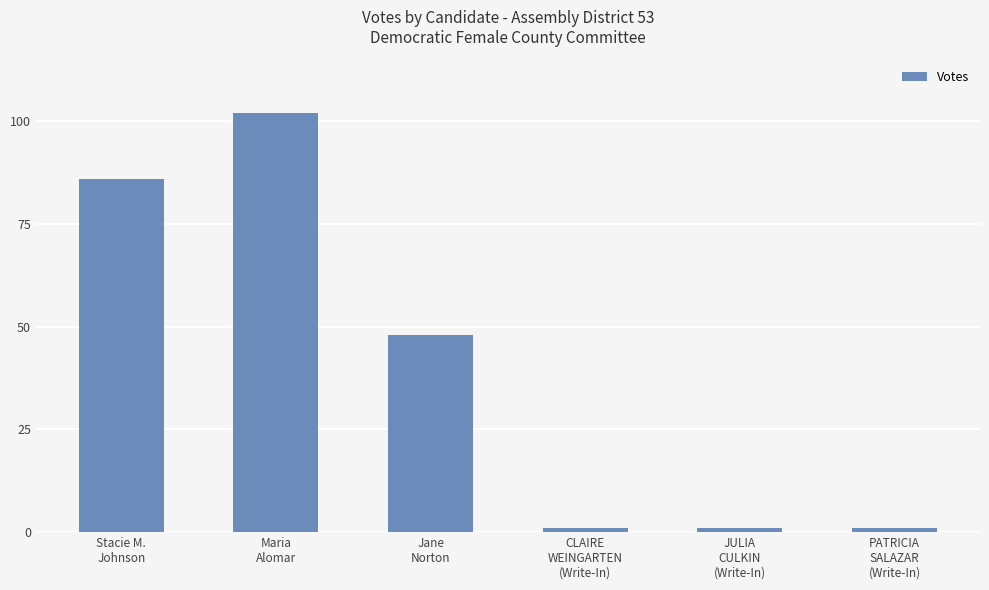

Does the chart contain stacked bars?

No